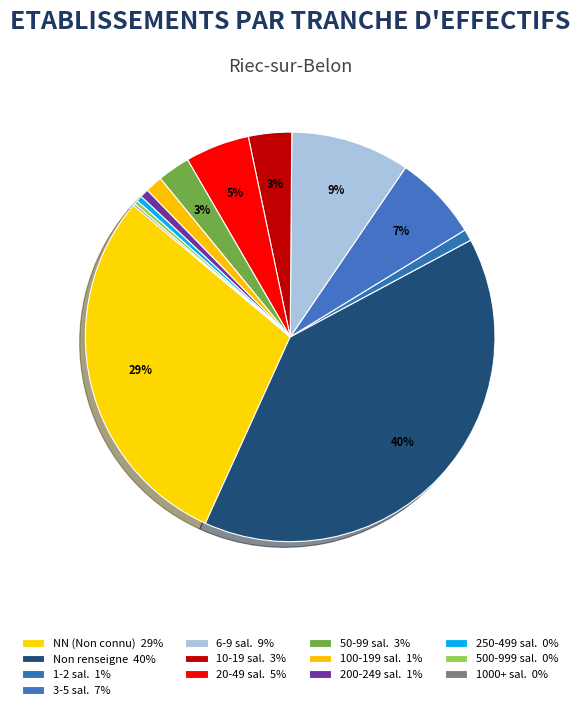

Is there a majority slice in this chart?

No